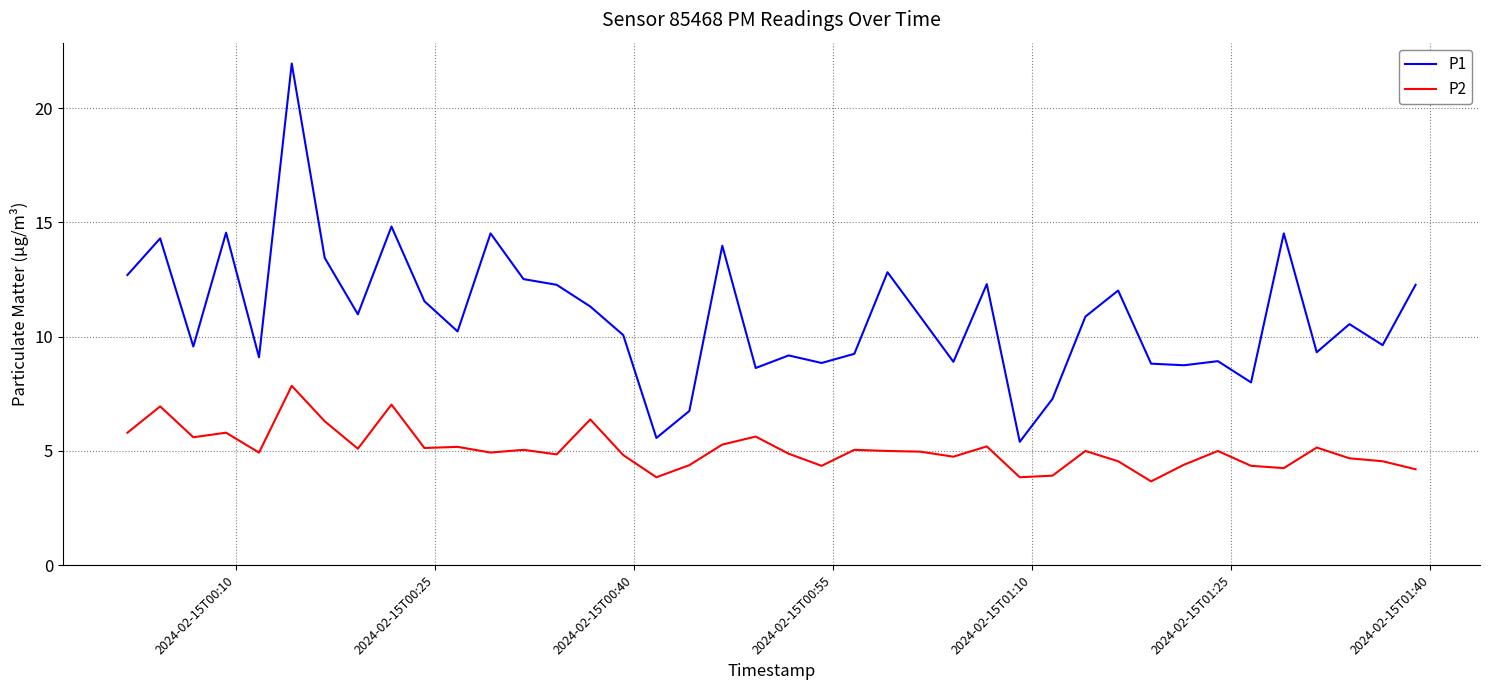

Rank the series by their maximum value, from lowest to highest.

P2, P1